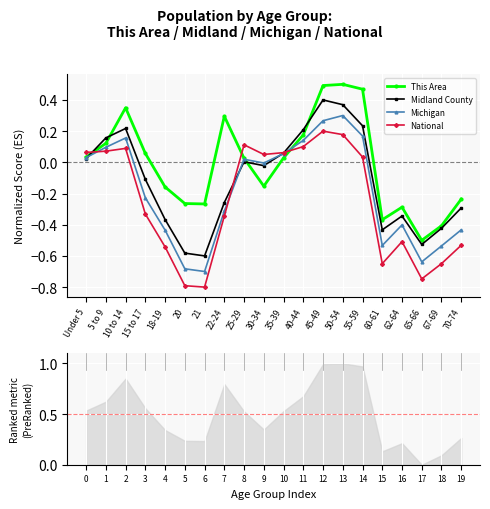

Reading left to right, what are all the values shown in this chart?

This Area: 0.0	0.1	0.3	0.1	-0.2	-0.3	-0.3	0.3	0.0	-0.2	0.0	0.2	0.5	0.5	0.5	-0.4	-0.3	-0.5	-0.4	-0.2
Midland County: 0.0	0.2	0.2	-0.1	-0.4	-0.6	-0.6	-0.3	0.0	-0.0	0.1	0.2	0.4	0.4	0.2	-0.4	-0.3	-0.5	-0.4	-0.3
Michigan: 0.0	0.1	0.2	-0.2	-0.4	-0.7	-0.7	-0.3	0.0	-0.0	0.1	0.1	0.3	0.3	0.2	-0.5	-0.4	-0.6	-0.5	-0.4
National: 0.1	0.1	0.1	-0.3	-0.5	-0.8	-0.8	-0.3	0.1	0.1	0.1	0.1	0.2	0.2	0.0	-0.6	-0.5	-0.7	-0.6	-0.5